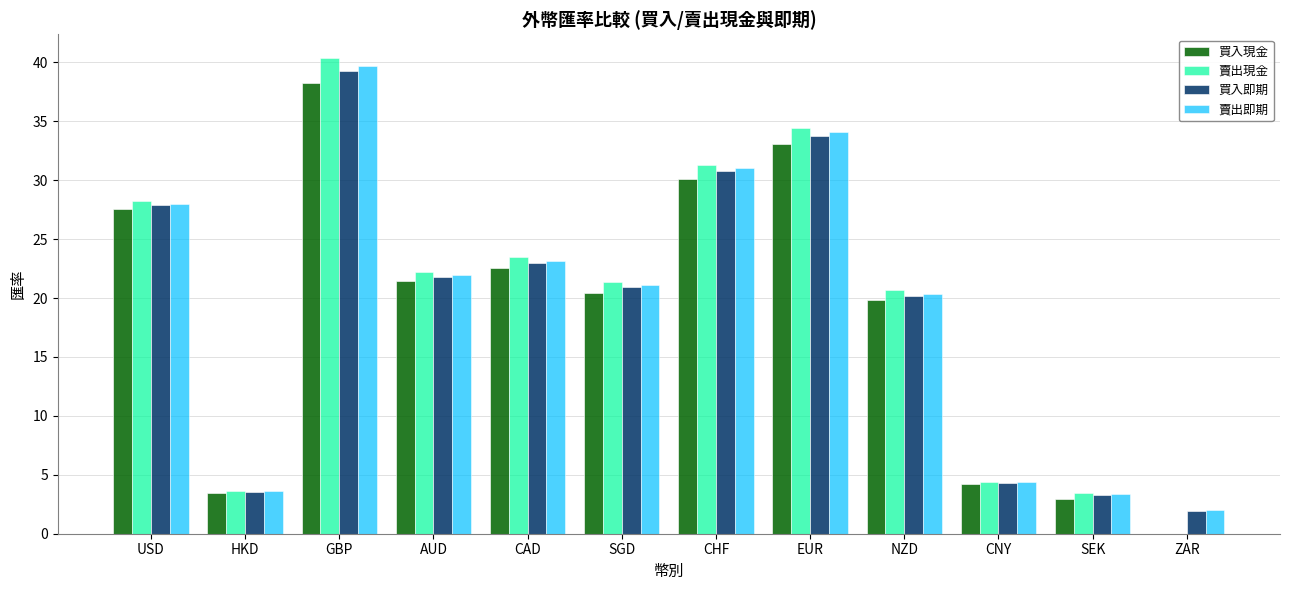

What are all the series names shown in the legend?

買入現金, 賣出現金, 買入即期, 賣出即期